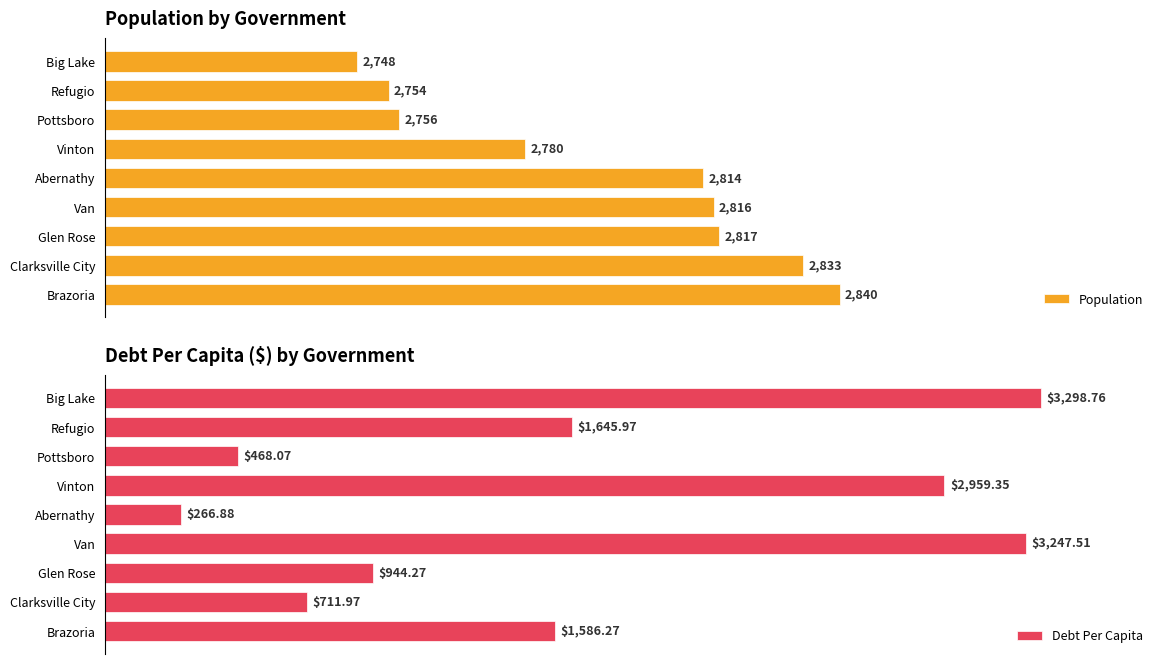

Which category has the lowest value in the Population series?

Big Lake